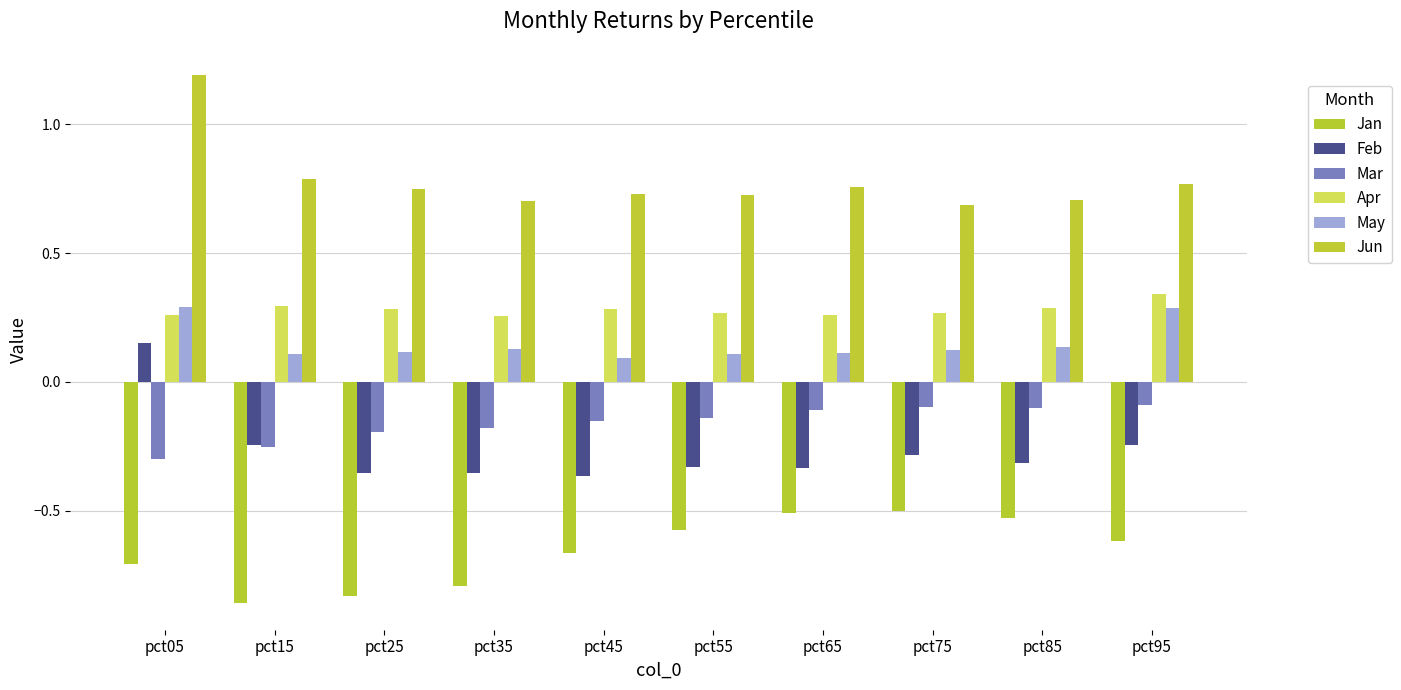

Is it true that Jun equals 0.3 at pct55?

False